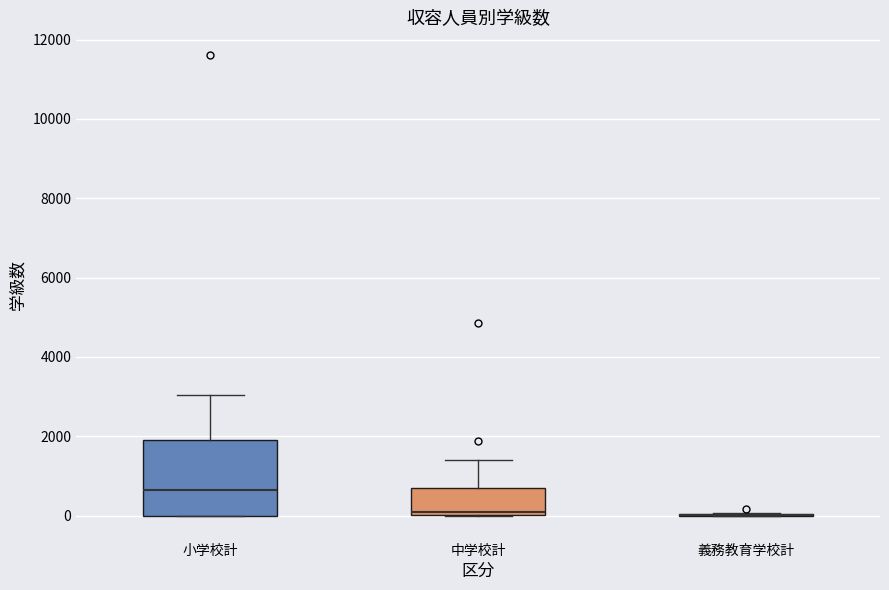

Which box is the tallest, from its lower edge to its upper edge?

小学校計